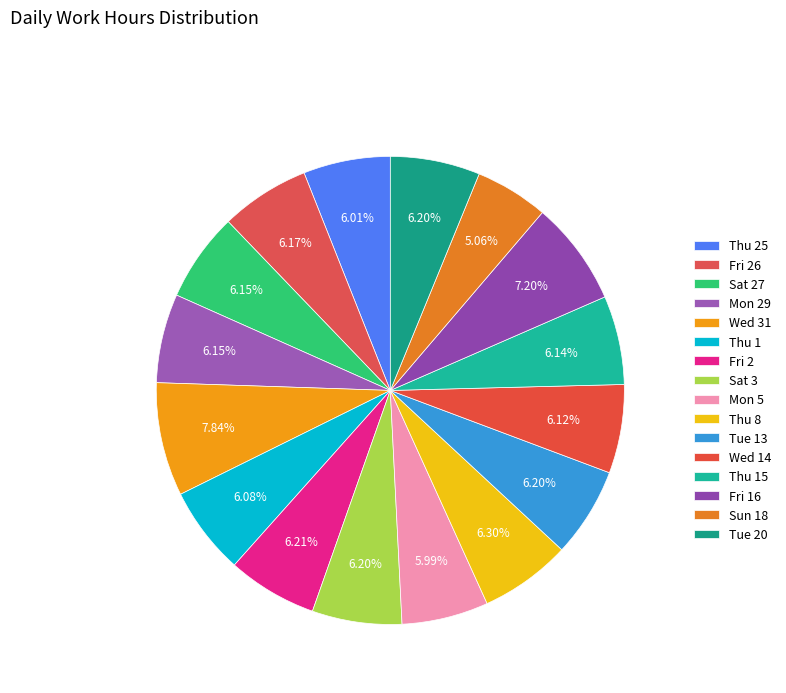

To the nearest percent, what is the average slice percentage?

6%